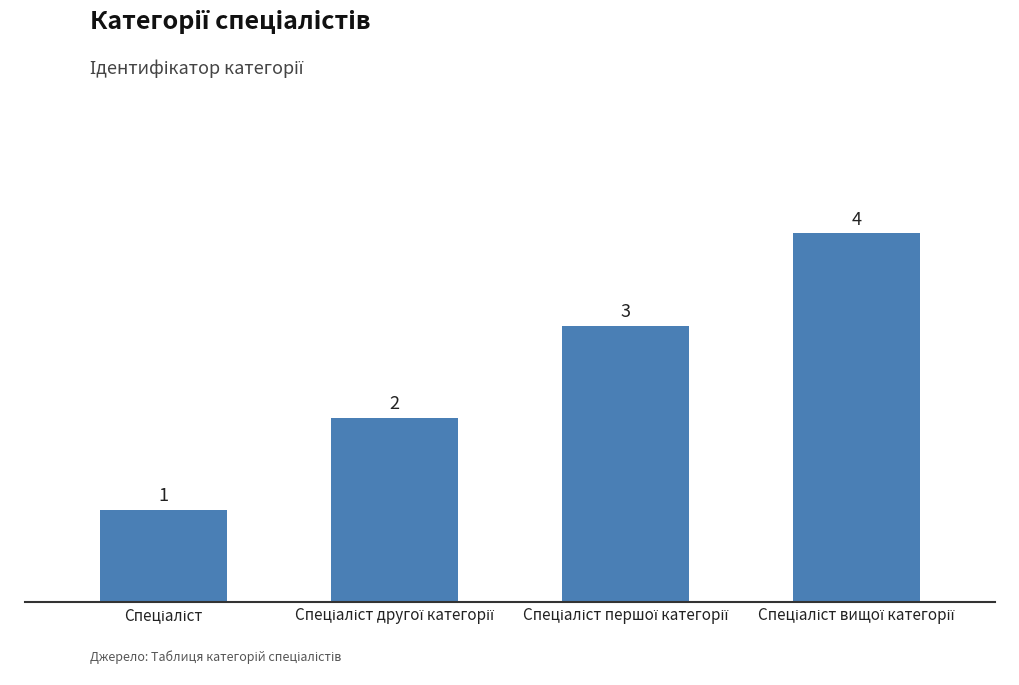

What is the sum of all values?

10